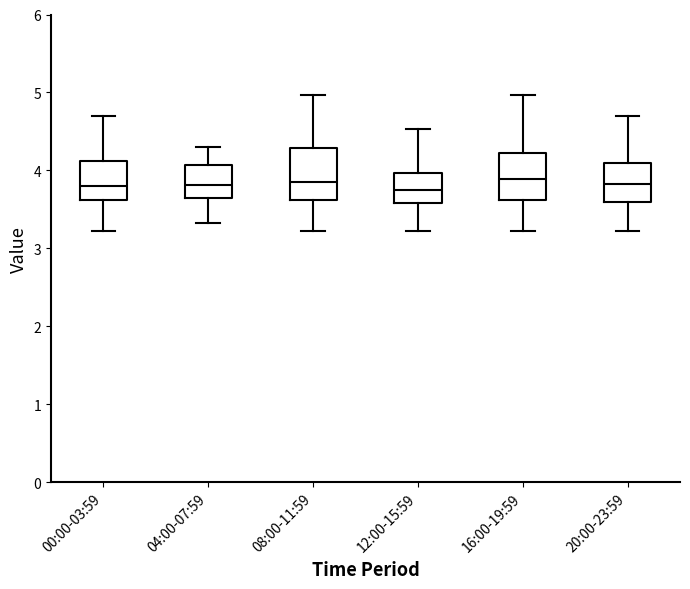

Reading left to right, transcribe this box plot: for each box, give where its median line is, the range the box spans, and where its two whiskers end, as read against the y-axis. The values are not printed on the chart, so give them approximately, as read against the axis.

00:00-03:59: median 3.8, box 3.6 to 4.1, whiskers 3.2 to 4.7
04:00-07:59: median 3.8, box 3.6 to 4.1, whiskers 3.3 to 4.3
08:00-11:59: median 3.9, box 3.6 to 4.3, whiskers 3.2 to 5.0
12:00-15:59: median 3.8, box 3.6 to 4.0, whiskers 3.2 to 4.5
16:00-19:59: median 3.9, box 3.6 to 4.2, whiskers 3.2 to 5.0
20:00-23:59: median 3.8, box 3.6 to 4.1, whiskers 3.2 to 4.7